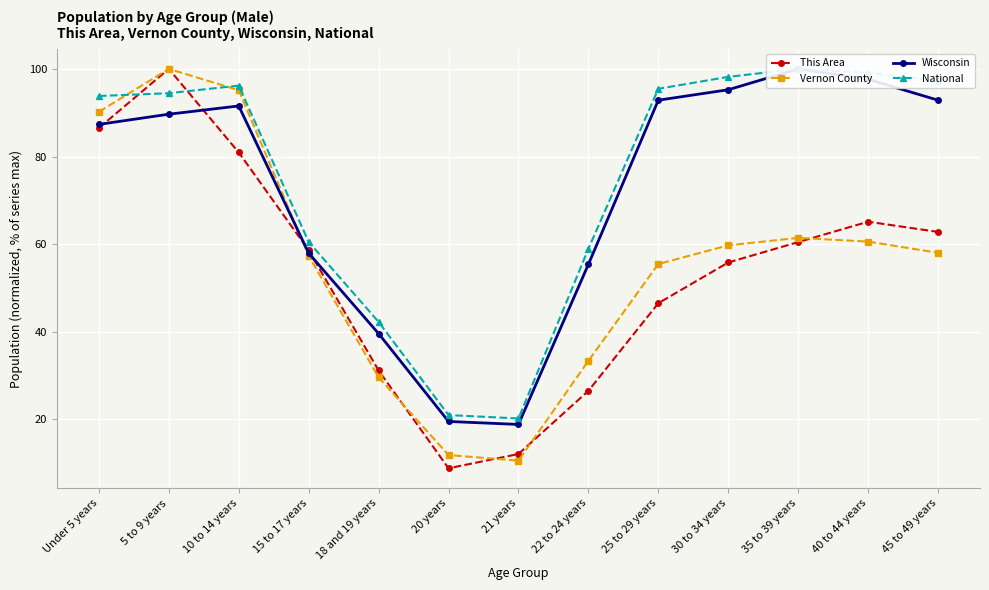

List the labels in order of Vernon County value, largest first.

5 to 9 years, 10 to 14 years, Under 5 years, 35 to 39 years, 40 to 44 years, 30 to 34 years, 45 to 49 years, 15 to 17 years, 25 to 29 years, 22 to 24 years, 18 and 19 years, 20 years, 21 years